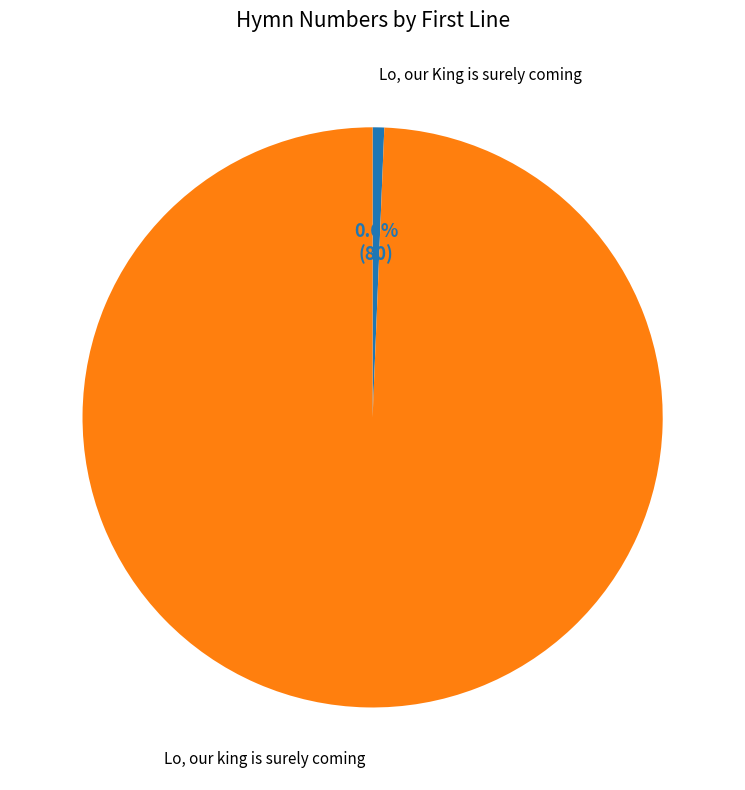

Is there any slice that represents more than half of the pie?

Yes